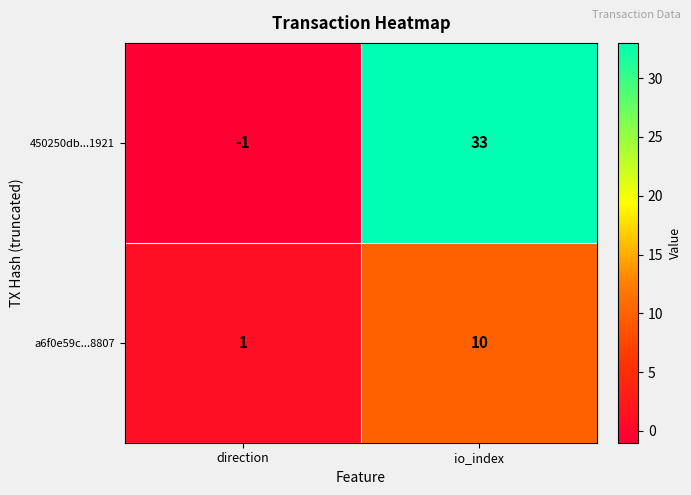

What value does the 450250db...1921 series have at io_index?

33